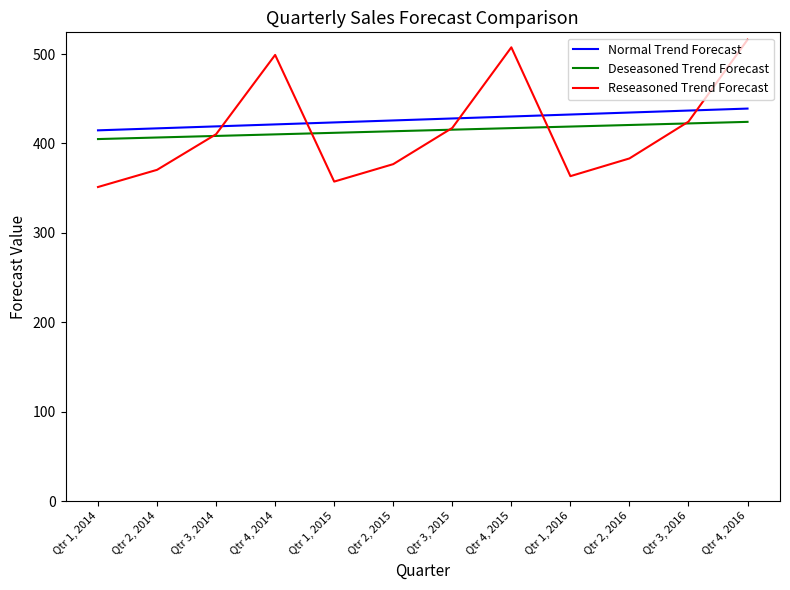

Which series ends up on top after the final intersection of Deseasoned Trend Forecast and Reseasoned Trend Forecast?

Reseasoned Trend Forecast